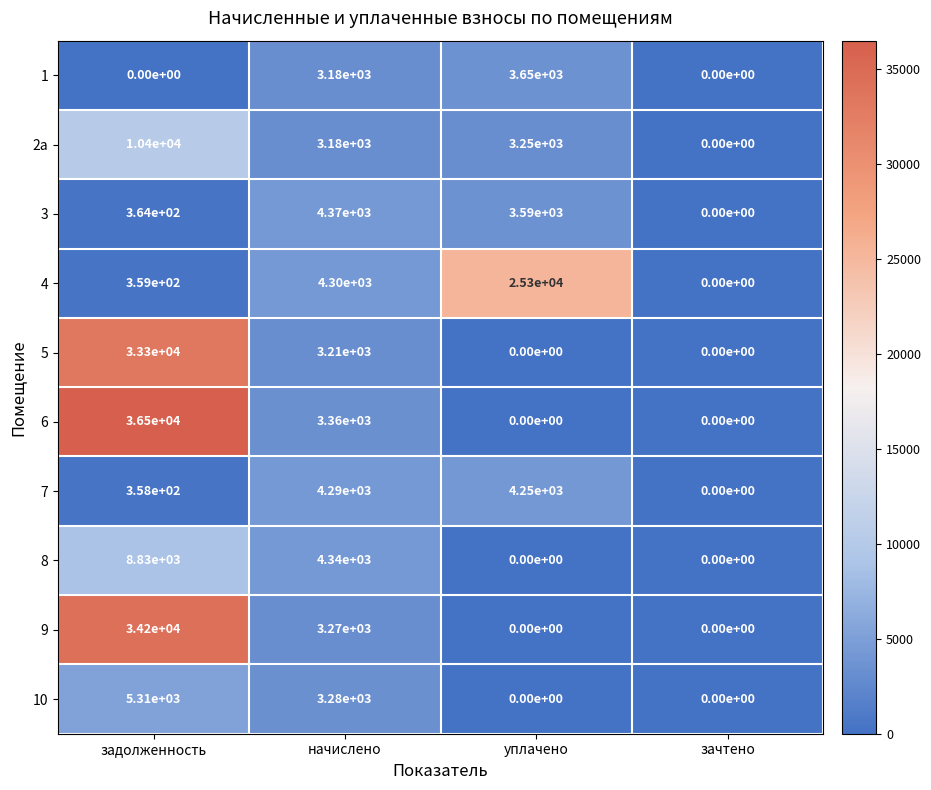

The value of 4 at начислено is 4300. True or false?

True